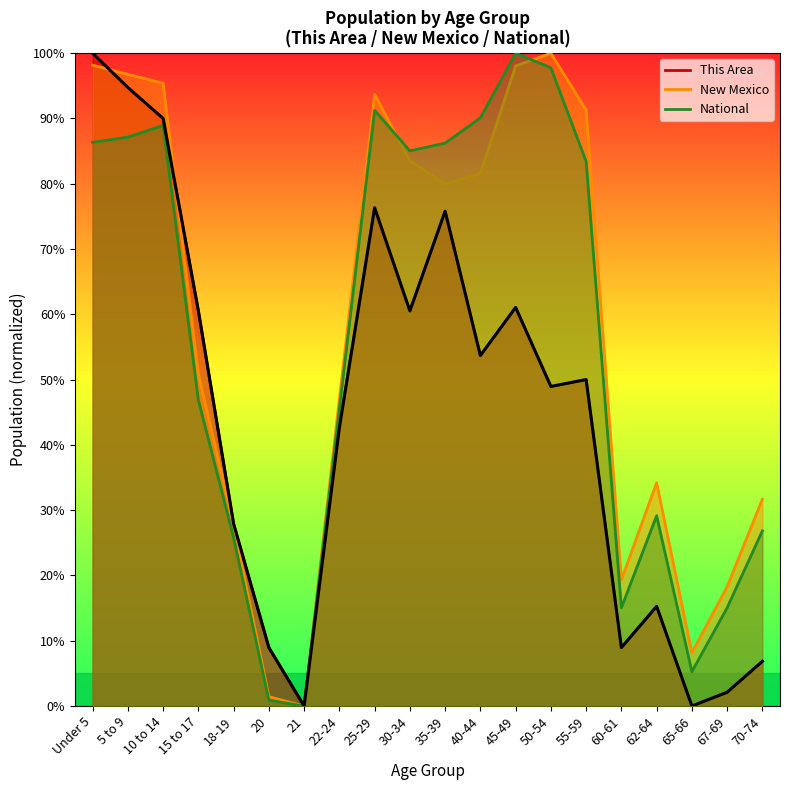

The New Mexico series shows 30.3 at 35-39. True or false?

False